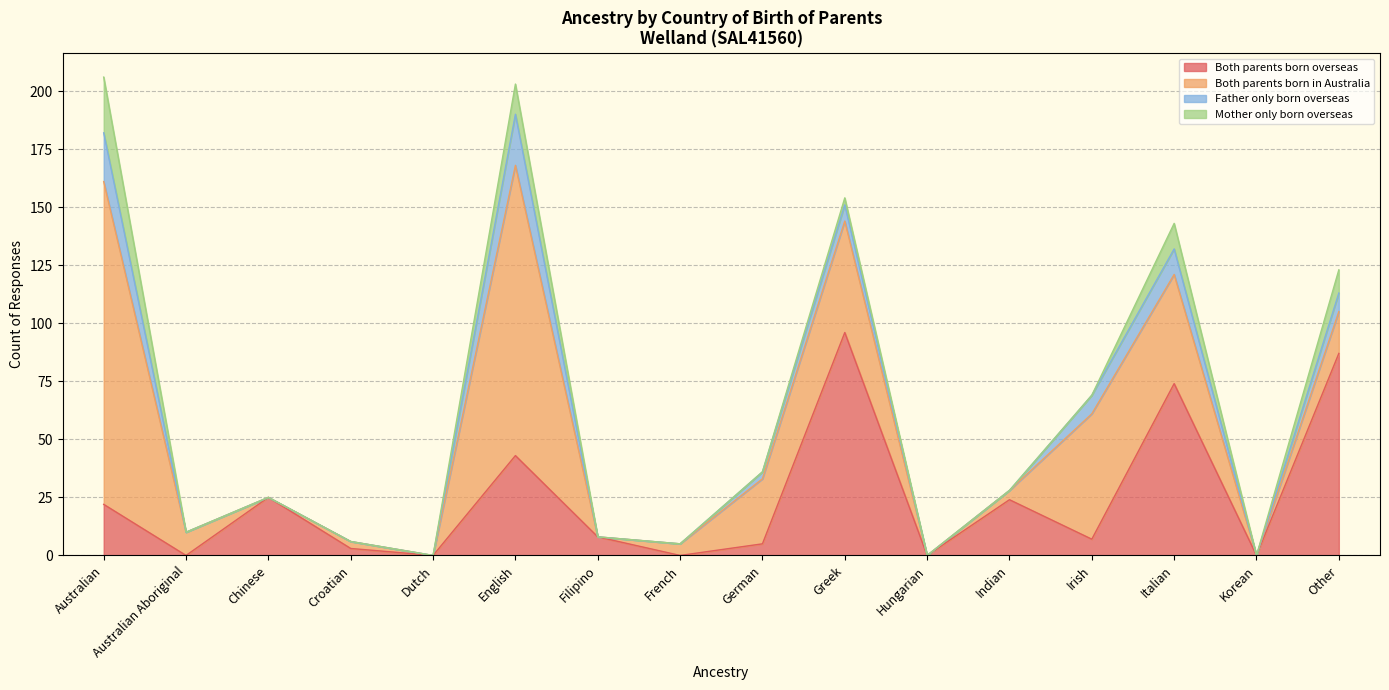

What is the sum of the Both parents born overseas values at English and Dutch?

43